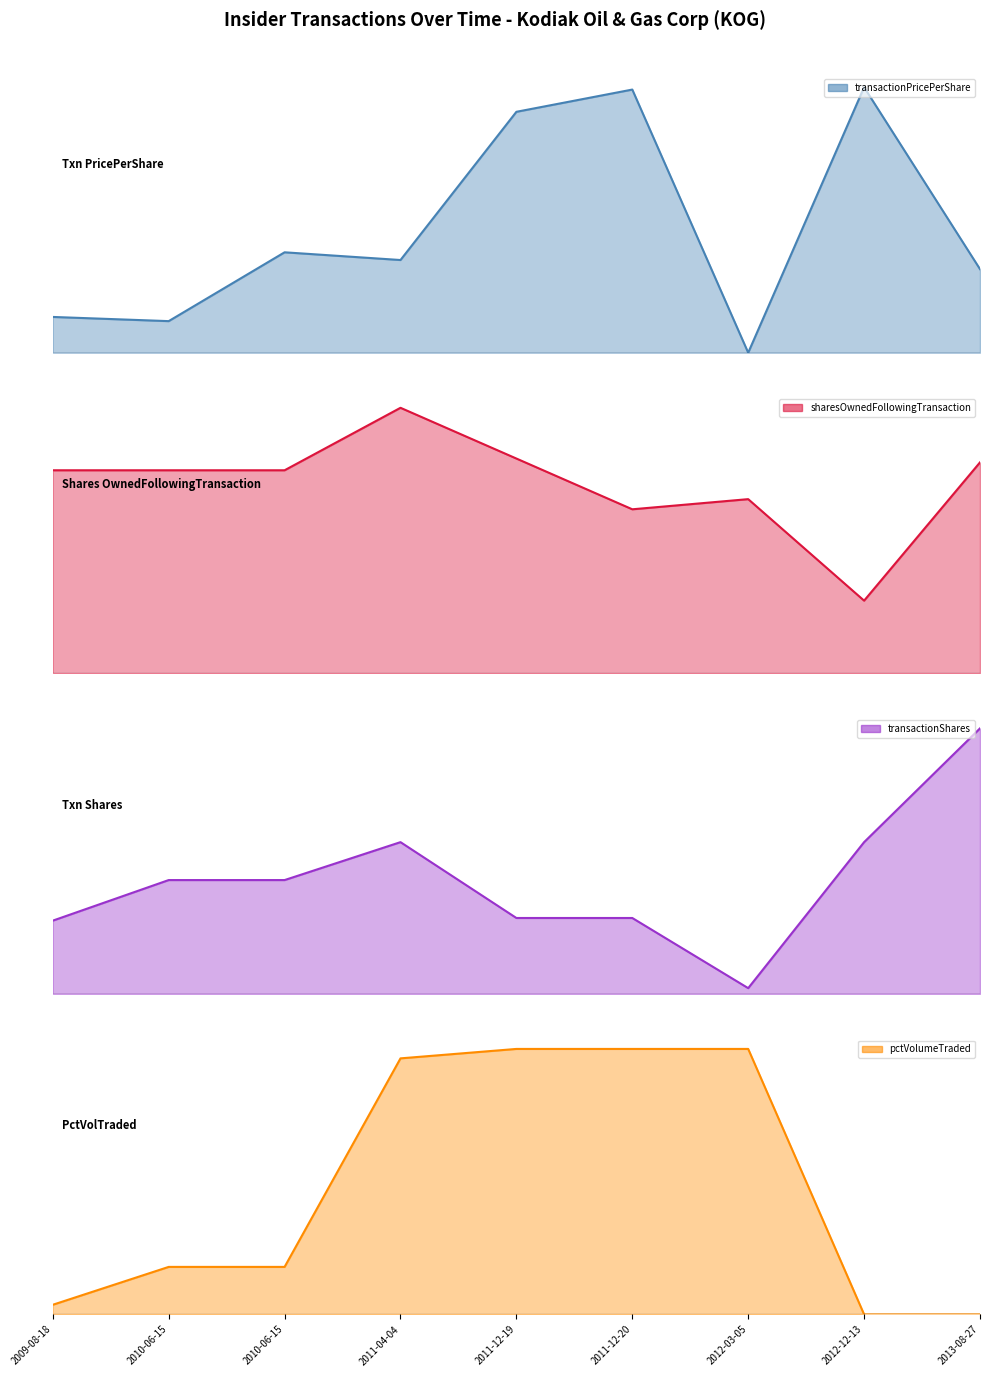

What is the maximum value for sharesOwnedFollowingTransaction?

1.0